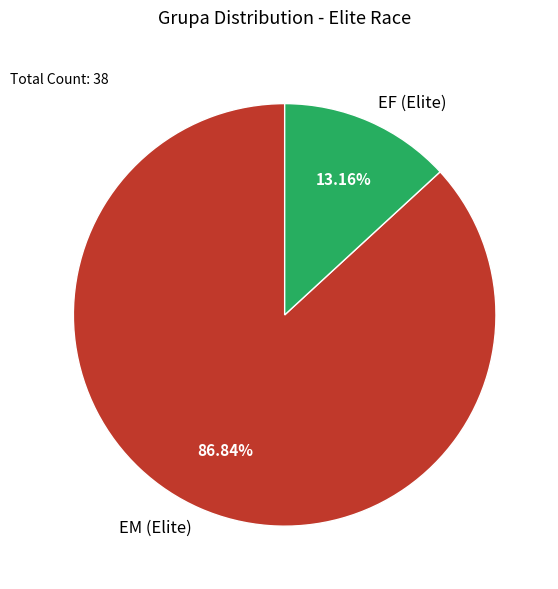

The EM (Elite) slice represents 87% of the pie. True or false?

True